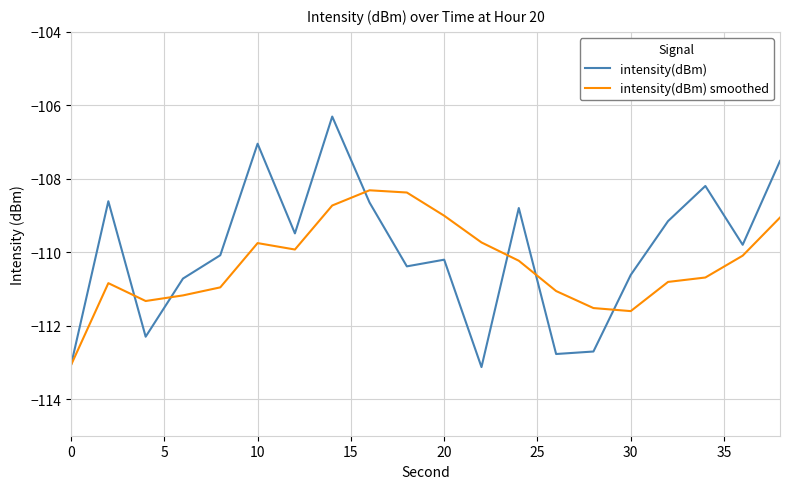

Does the chart have visible grid lines?

Yes